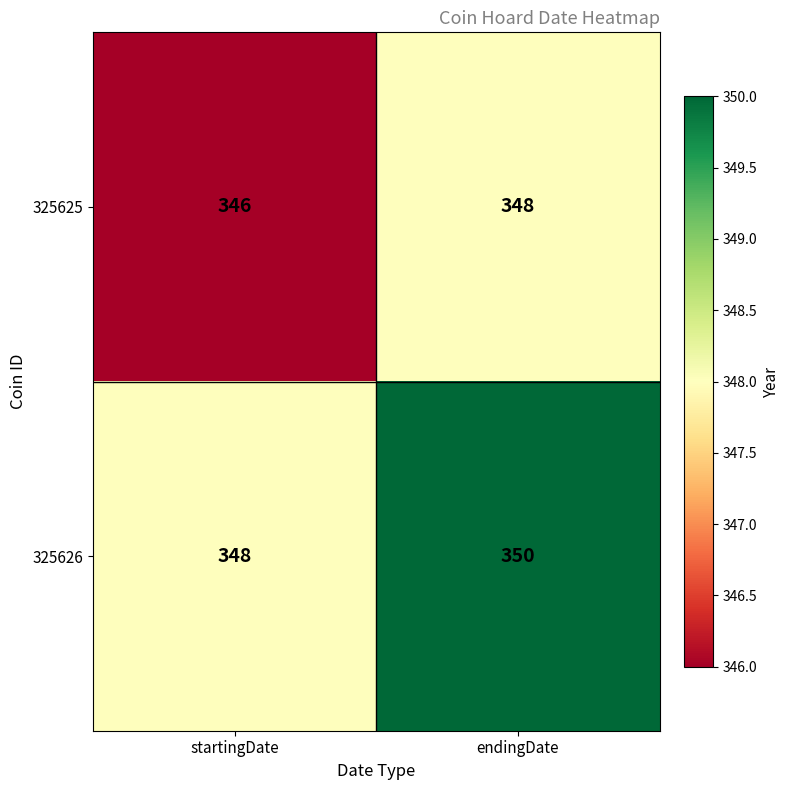

What is the sum of all 325625 values?

694